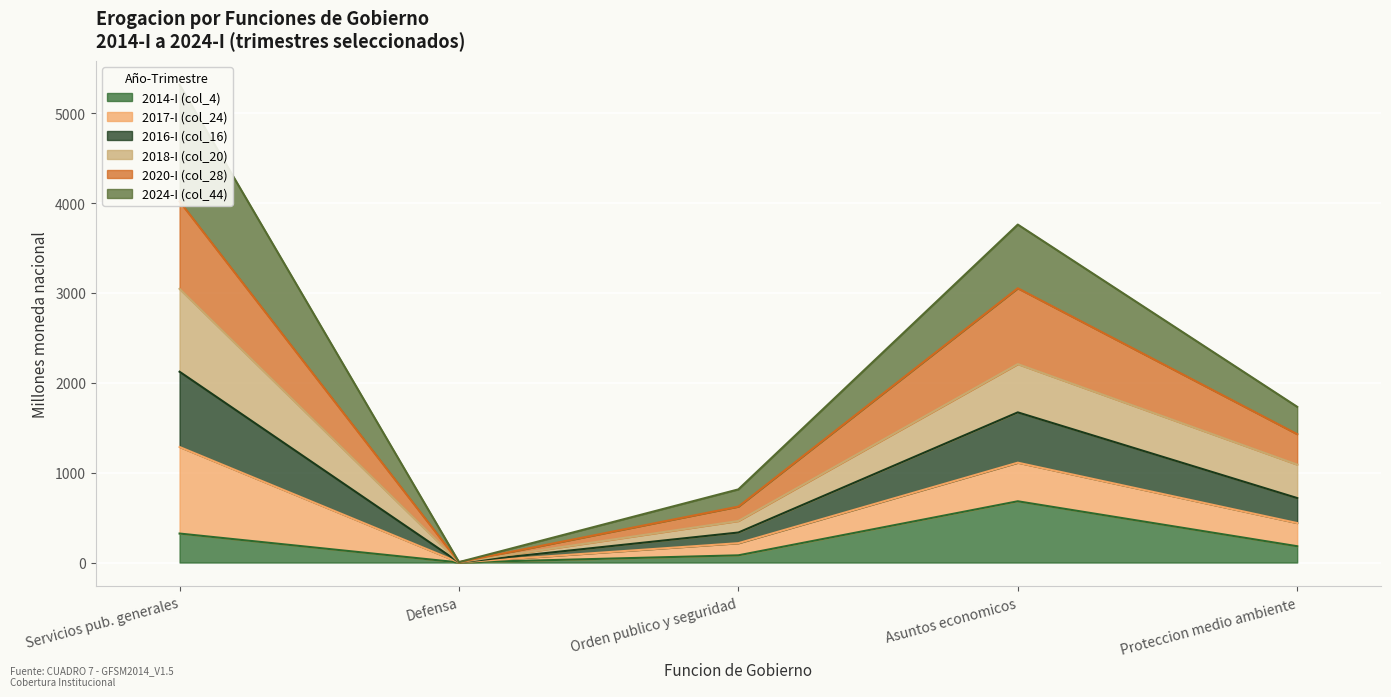

Rank the series at 710 from lowest to highest value.

2014-I (col_4), 2017-I (col_24), 2016-I (col_16), 2018-I (col_20), 2020-I (col_28), 2024-I (col_44)